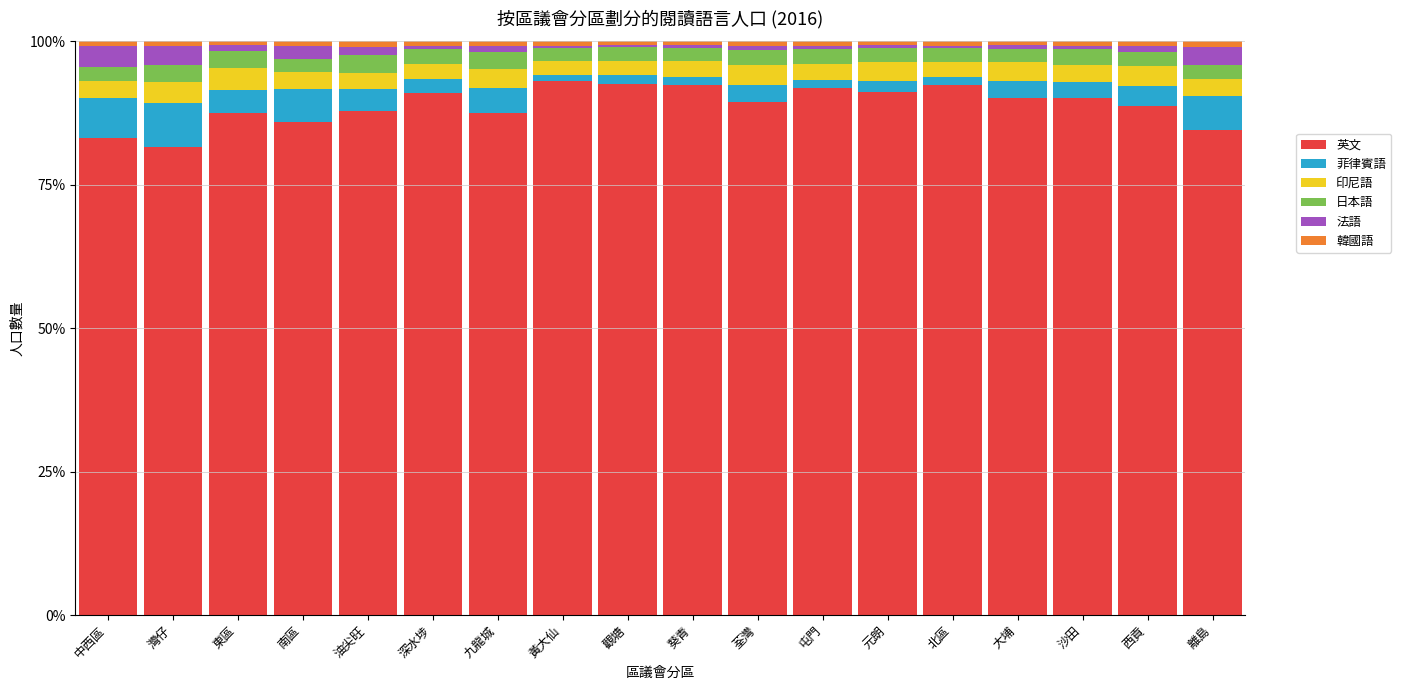

The 英文 series shows 49.1 at 離島. True or false?

False